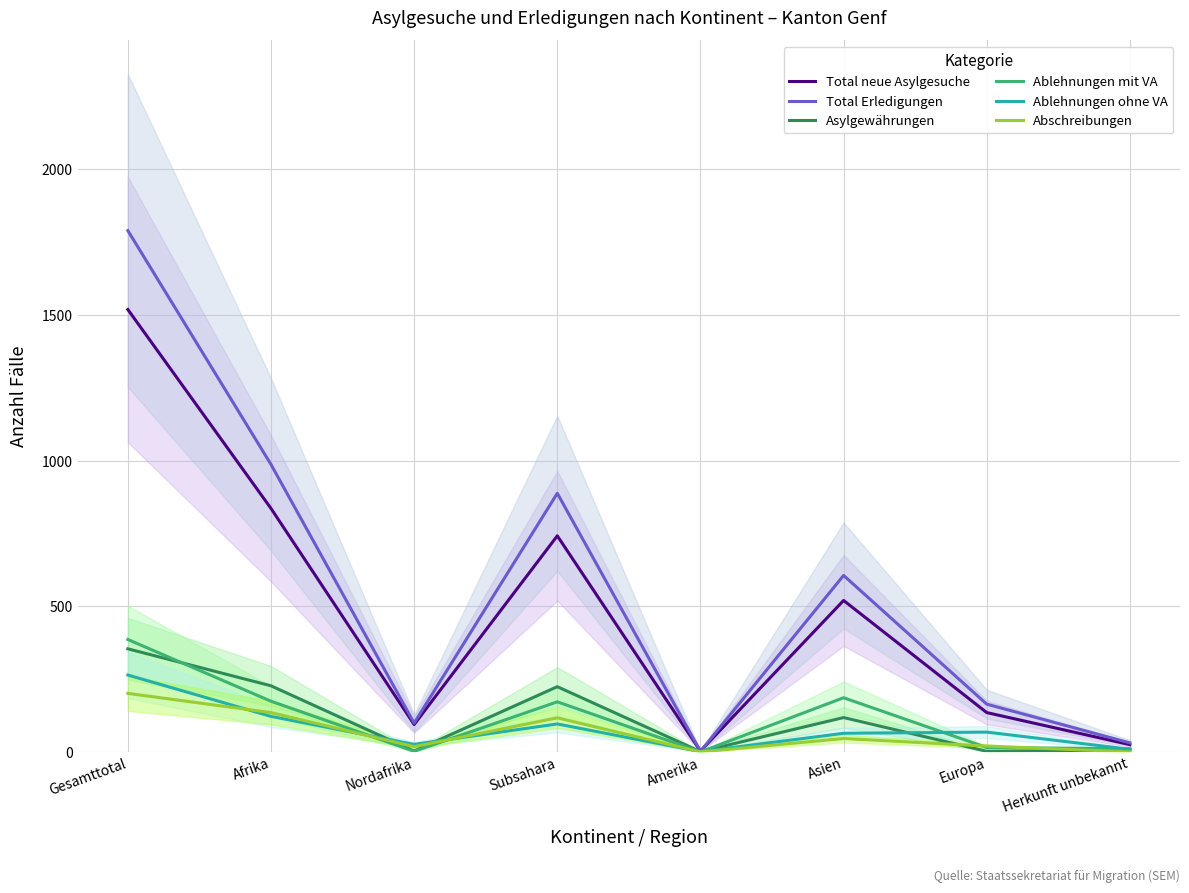

Where is the first local maximum for Ablehnungen mit VA?

Subsahara